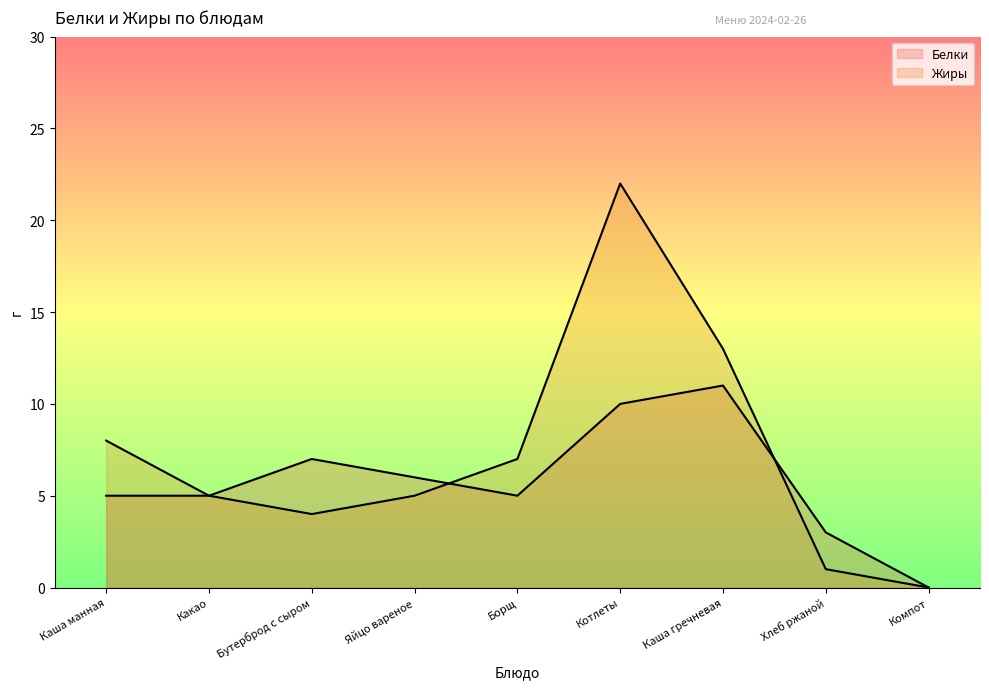

What are all the series names shown in the legend?

Белки, Жиры